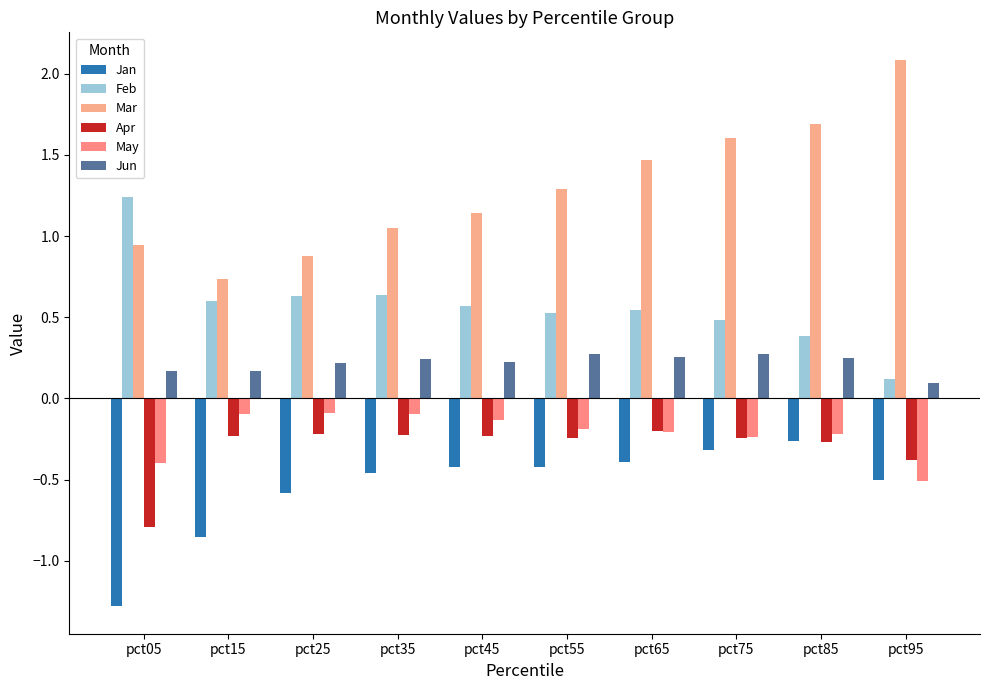

How many bars are there in each group?

6